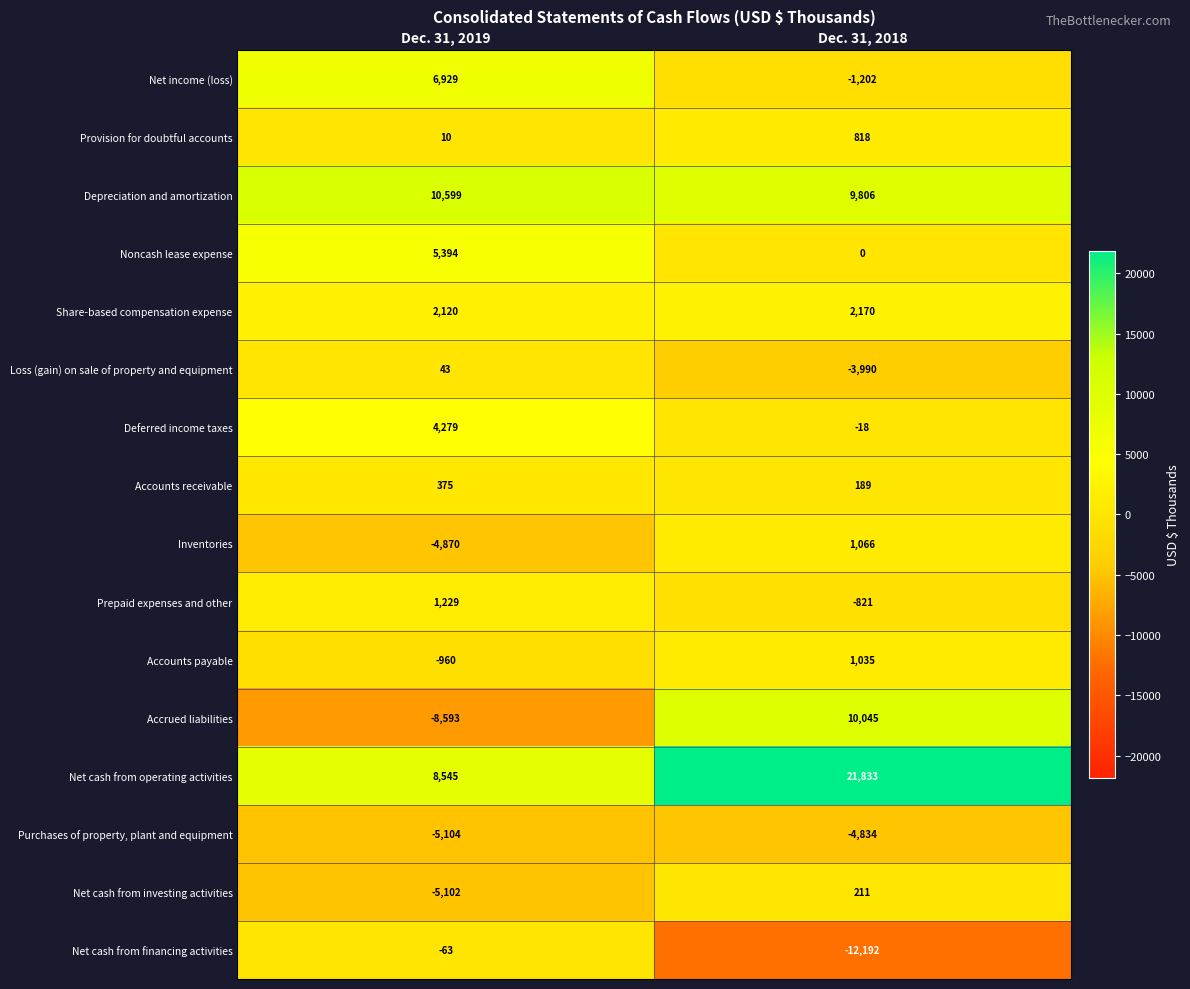

What is the difference between the highest and lowest values at Dec. 31, 2018?

34025